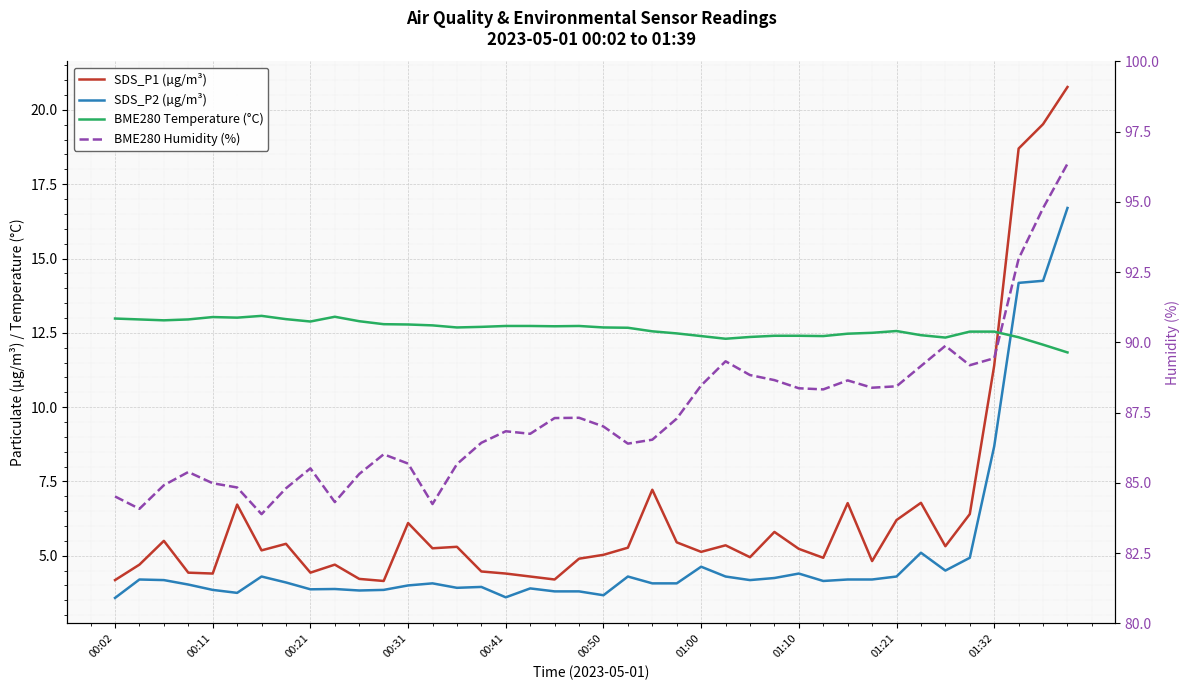

Reading left to right, what are all the values shown in this chart?

SDS_P1 (µg/m³): 4.2	4.7	5.5	4.4	4.4	6.7	5.2	5.4	4.4	4.7	4.2	4.2	6.1	5.2	5.3	4.5	4.4	4.3	4.2	4.9	5.0	5.3	7.2	5.5	5.1	5.3	5.0	5.8	5.2	4.9	6.8	4.8	6.2	6.8	5.3	6.4	11.4	18.7	19.5	20.8
SDS_P2 (µg/m³): 3.6	4.2	4.2	4.0	3.9	3.8	4.3	4.1	3.9	3.9	3.8	3.9	4.0	4.1	3.9	4.0	3.6	3.9	3.8	3.8	3.7	4.3	4.1	4.1	4.6	4.3	4.2	4.2	4.4	4.2	4.2	4.2	4.3	5.1	4.5	4.9	8.7	14.2	14.2	16.7
BME280 Temperature (°C): 13.0	12.9	12.9	12.9	13.0	13.0	13.1	13.0	12.9	13.0	12.9	12.8	12.8	12.8	12.7	12.7	12.7	12.7	12.7	12.7	12.7	12.7	12.6	12.5	12.4	12.3	12.4	12.4	12.4	12.4	12.5	12.5	12.6	12.4	12.3	12.5	12.5	12.3	12.1	11.8
BME280 Humidity (%): 84.5	84.1	84.9	85.4	85.0	84.8	83.9	84.8	85.5	84.3	85.3	86.0	85.7	84.2	85.7	86.4	86.8	86.8	87.3	87.3	87.0	86.4	86.5	87.3	88.5	89.3	88.8	88.7	88.4	88.3	88.7	88.4	88.4	89.2	89.9	89.2	89.4	93.0	94.8	96.4